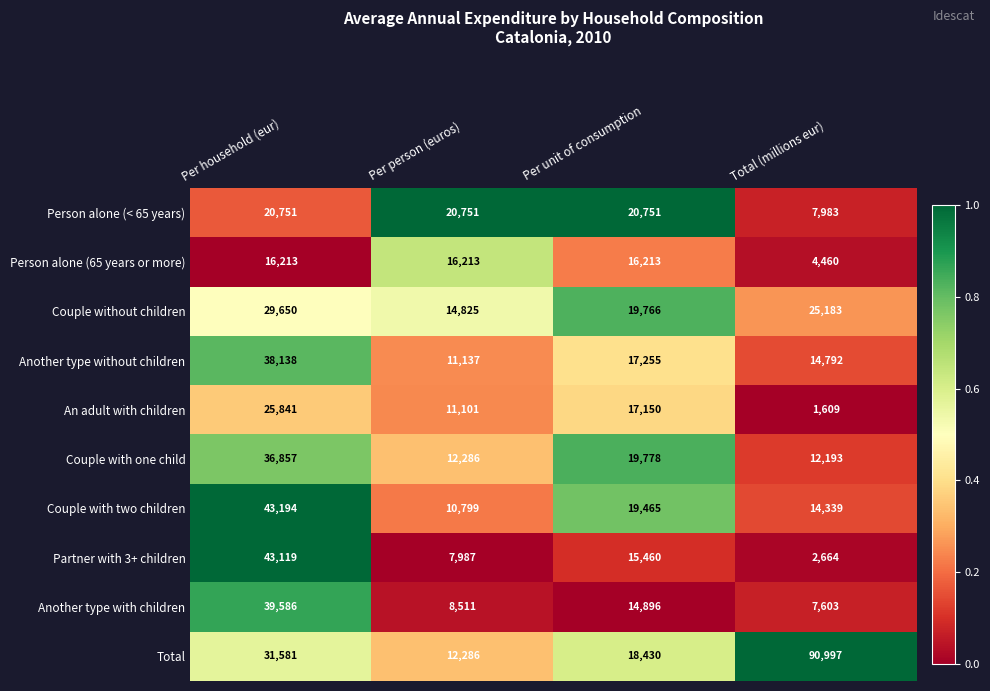

What is the spread (max minus min) of values at Total (millions eur)?

89388